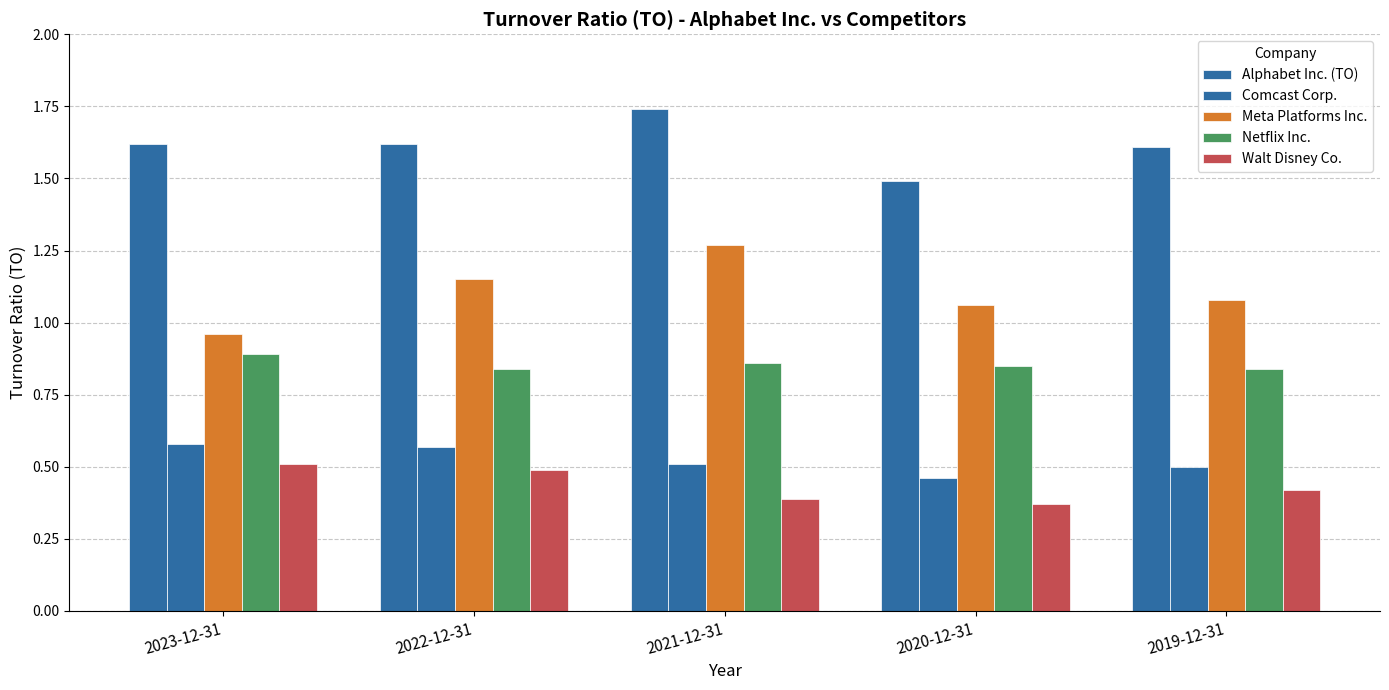

At which label is Meta Platforms Inc. closest to 1?

2023-12-31